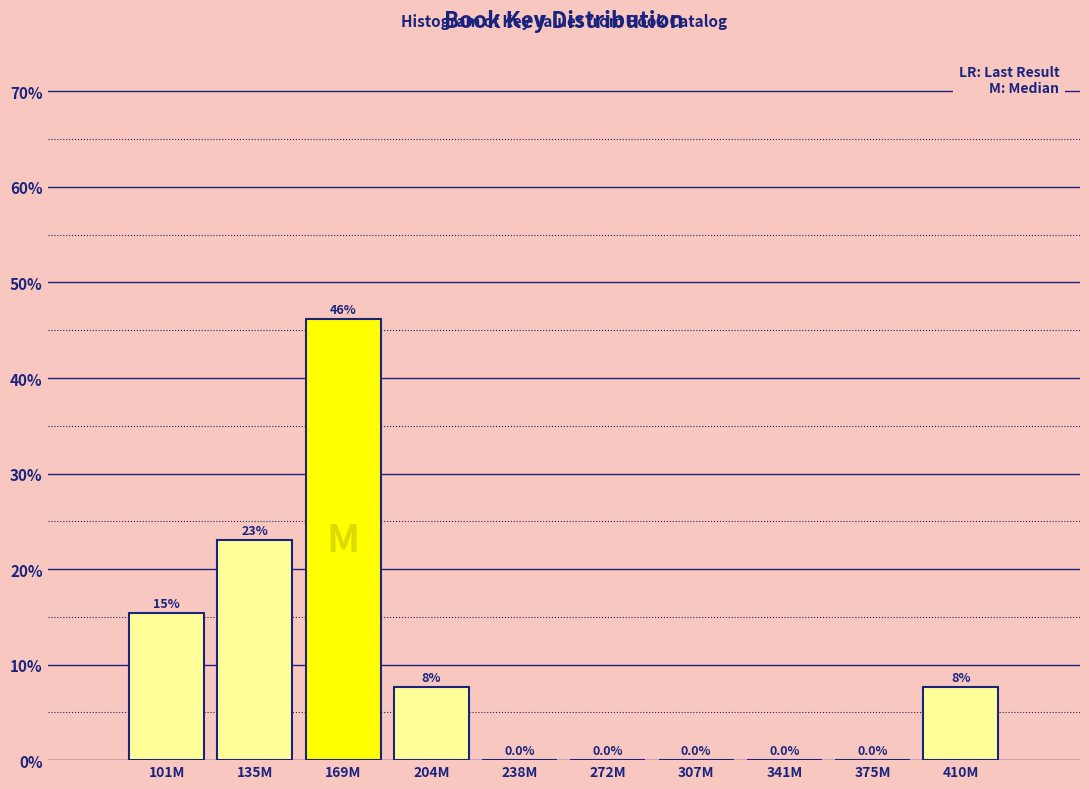

Reading left to right, what are all the values shown in this chart?

101M=15.4	135M=23.1	169M=46.2	204M=7.7	238M=0.0	272M=0.0	307M=0.0	341M=0.0	375M=0.0	410M=7.7